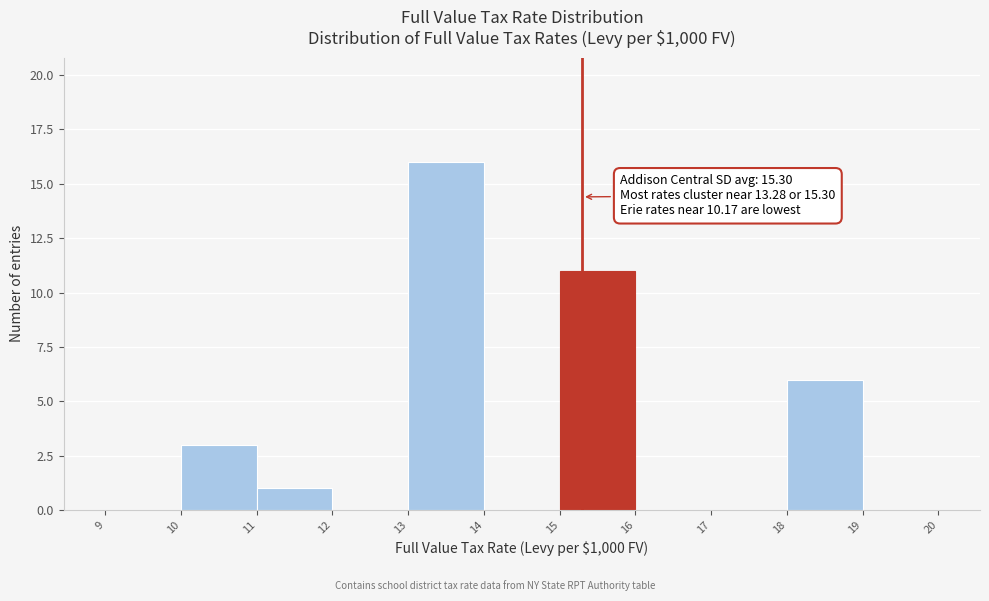

Which range on the x-axis has the tallest bar?

13 to 14